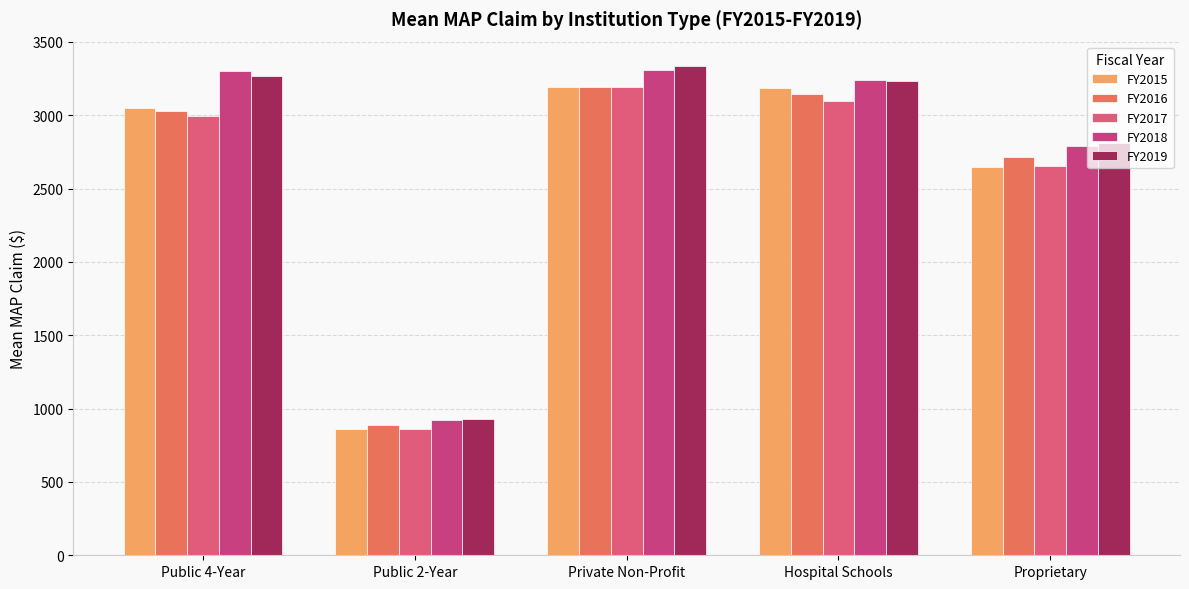

What is the average value of the FY2019 series?

2715